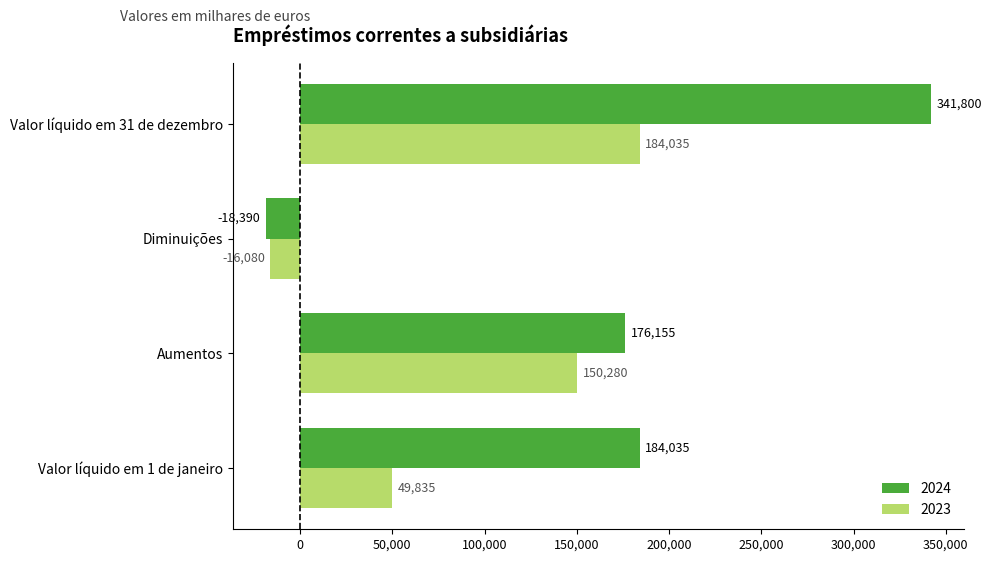

Where is 2024 nearest to the value 161705?

Aumentos